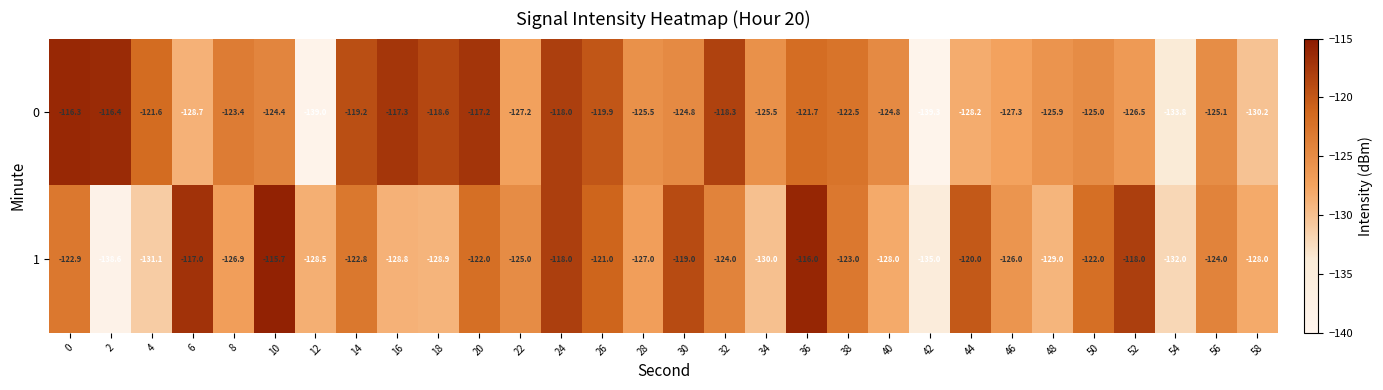

What is the minimum value for 0?

-139.3